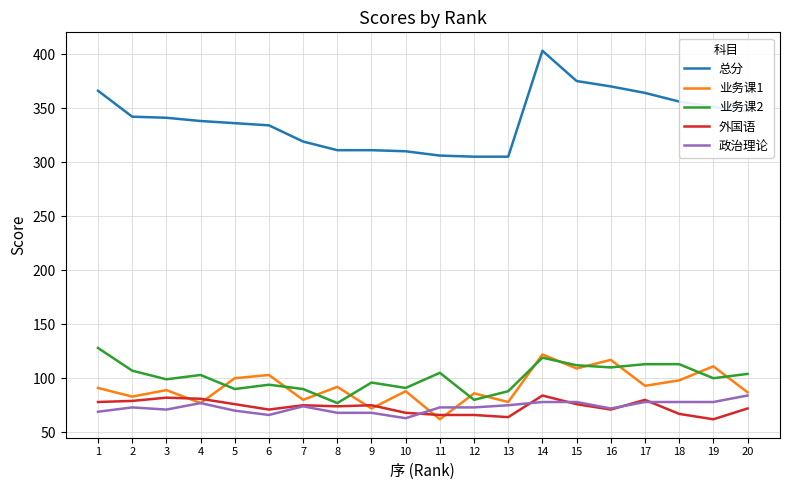

What is the greatest value displayed?

403